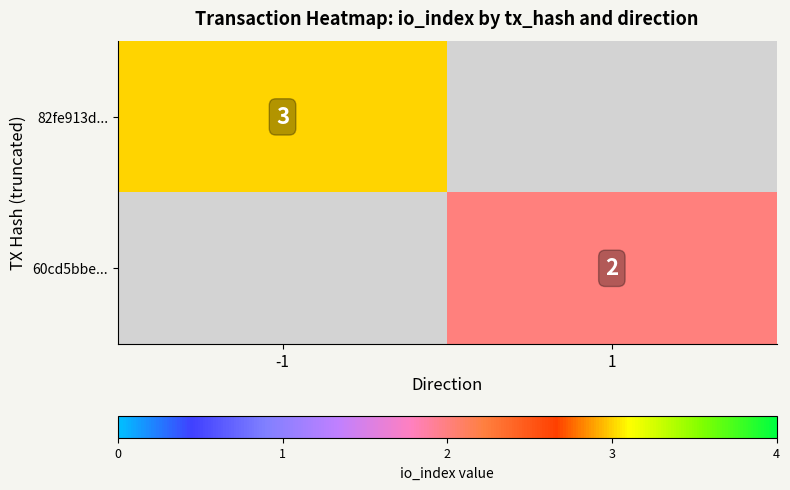

The value of 60cd5bbe... at 1 is 2. True or false?

True